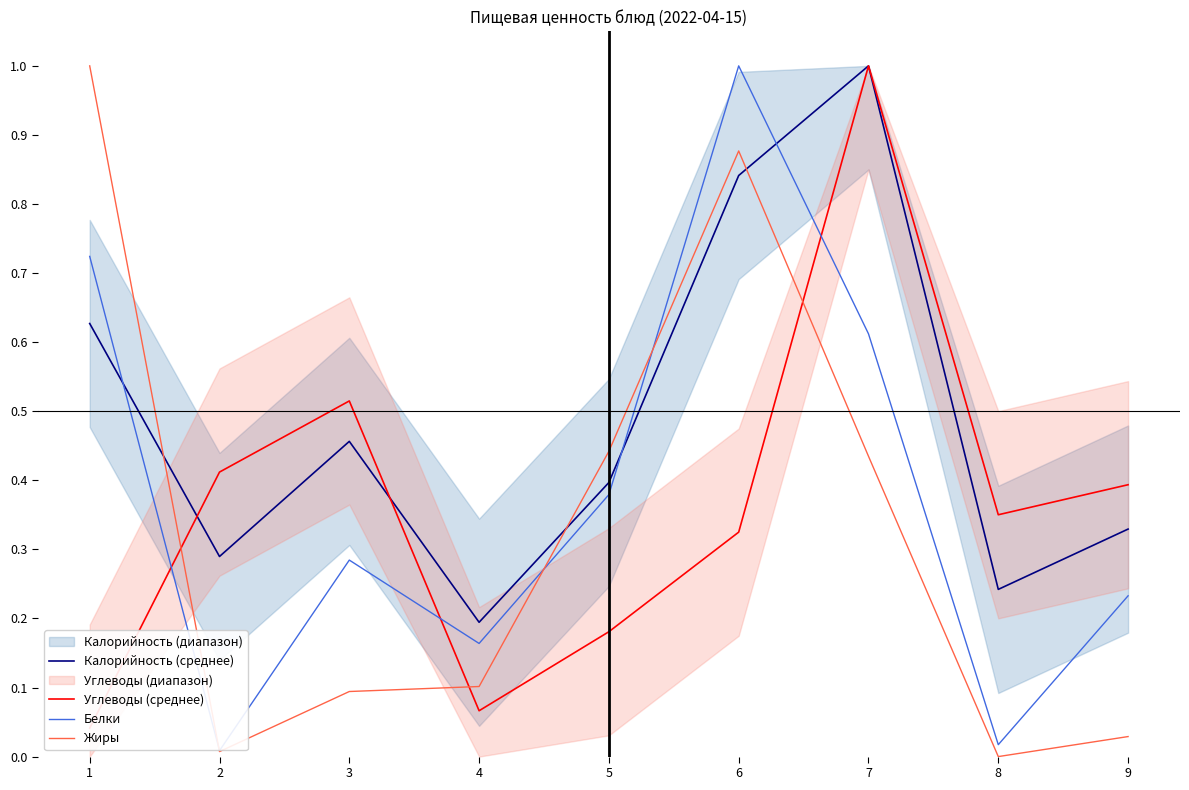

What is the highest value of the Жиры series?

1.0